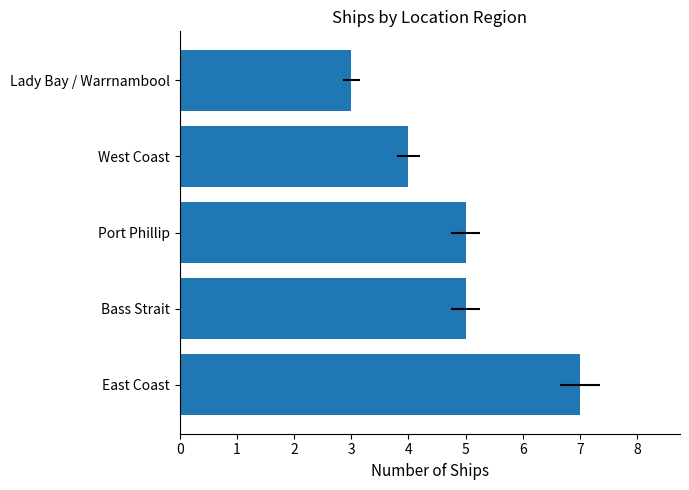

How many bars are there in total?

5